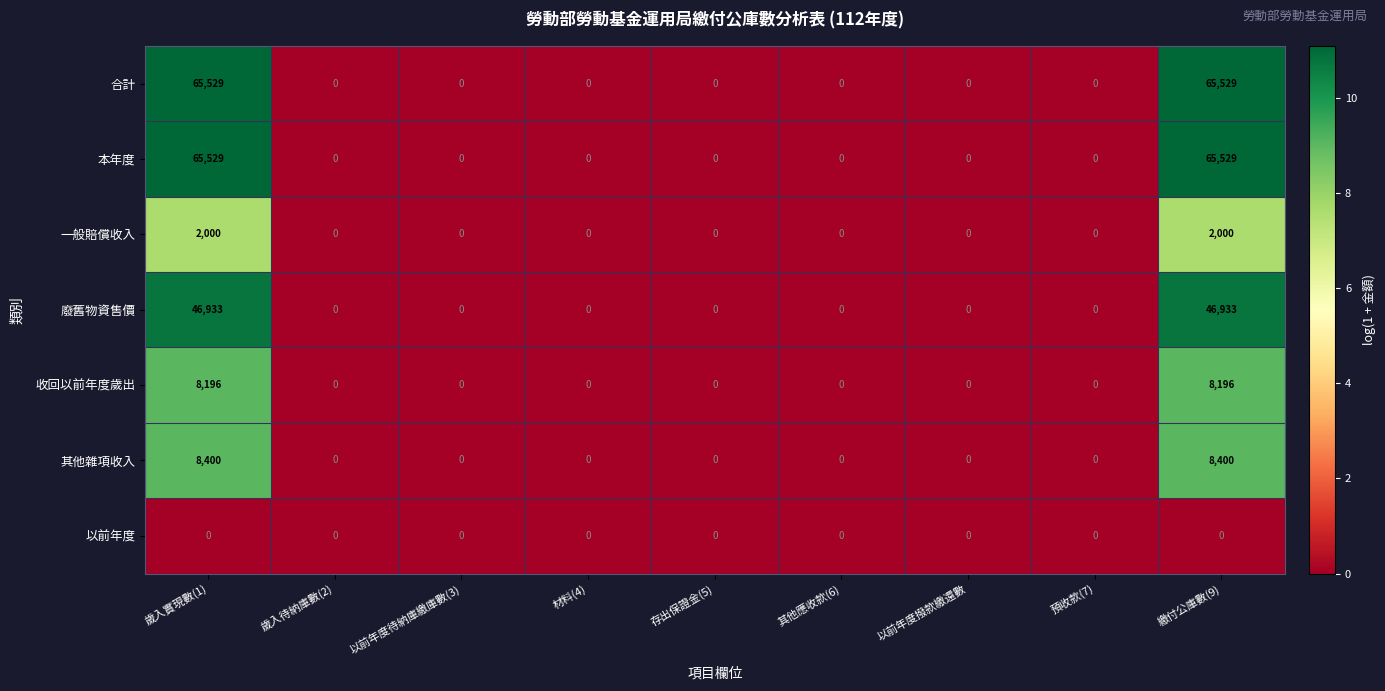

What is the spread (max minus min) of values at 繳付公庫數(9)?

65529